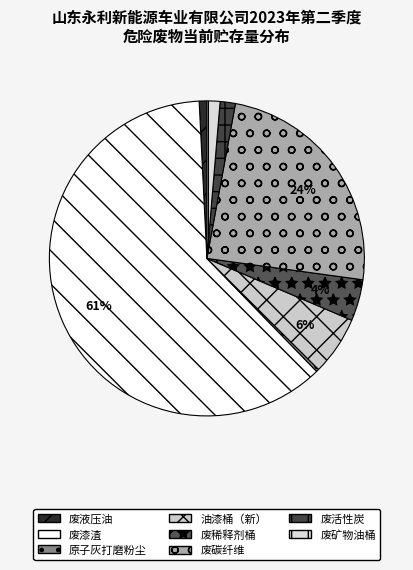

Which category accounts for the majority?

废漆渣